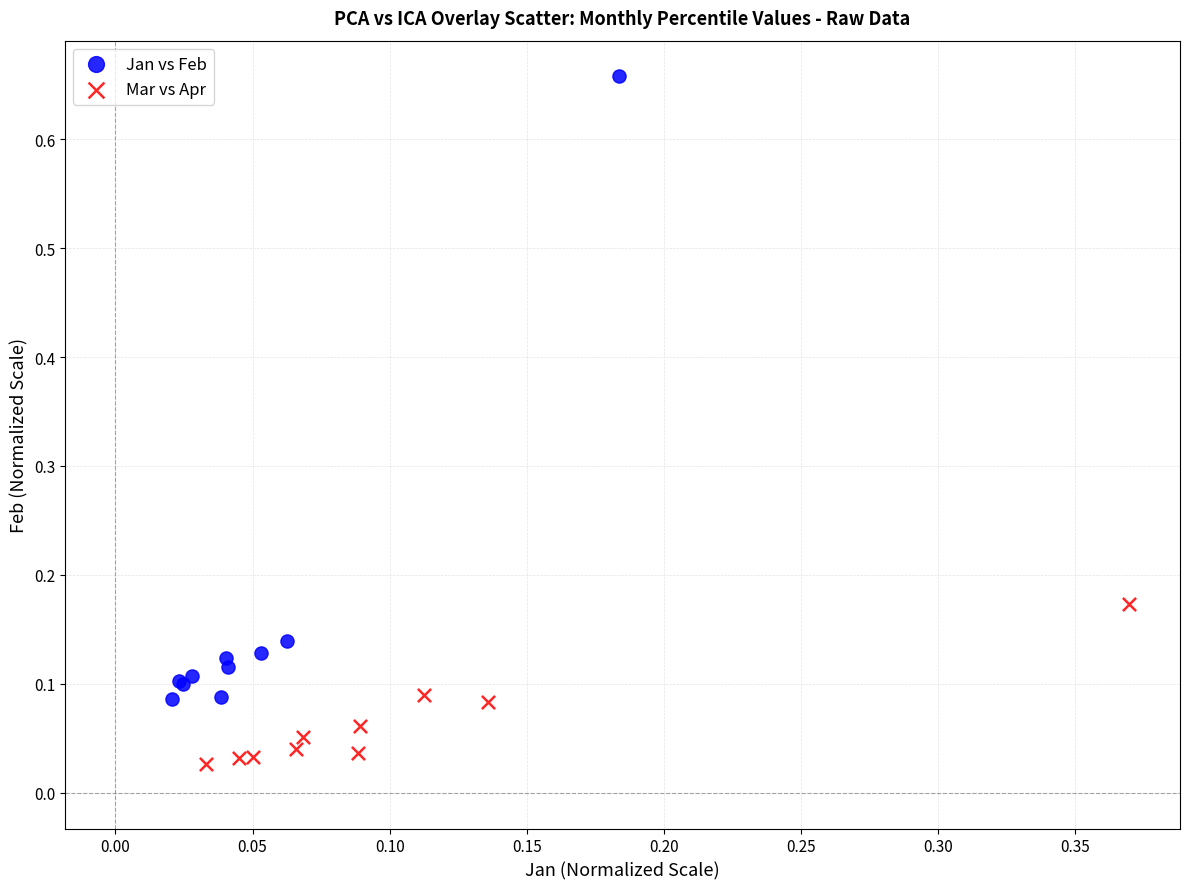

Which series contains the lowest Y value?

Mar vs Apr